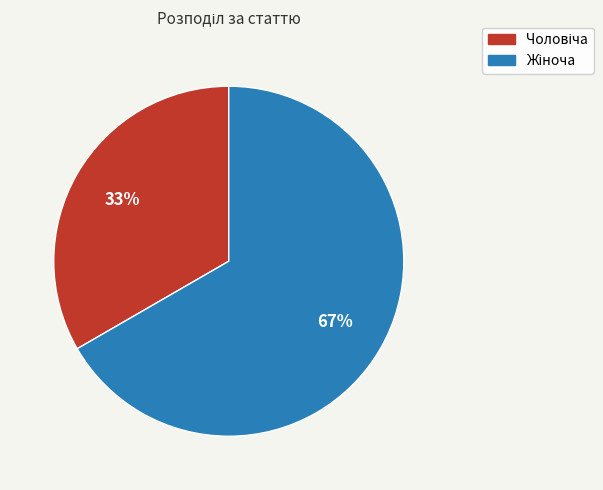

To the nearest percent, what is the average slice percentage?

50%